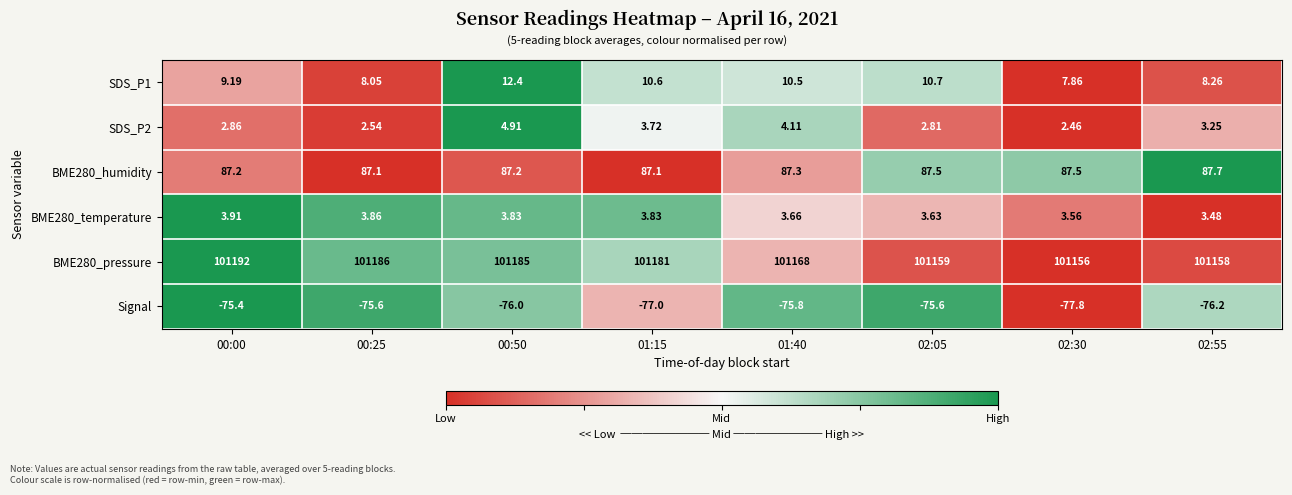

At which category does the chart reach its peak across all series?

00:00